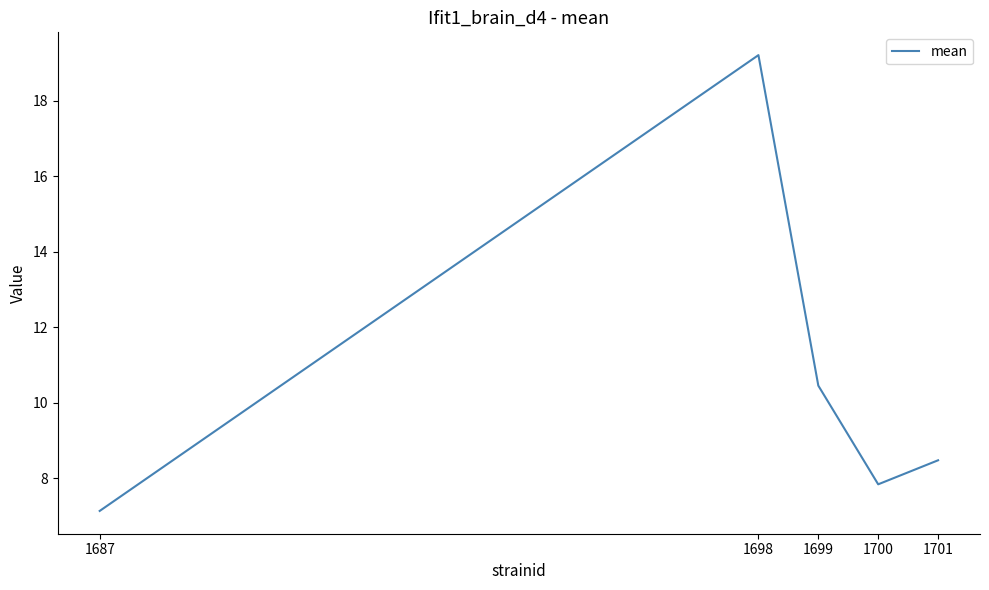

How many interior local valleys (lower than both neighbors) does the data have?

1